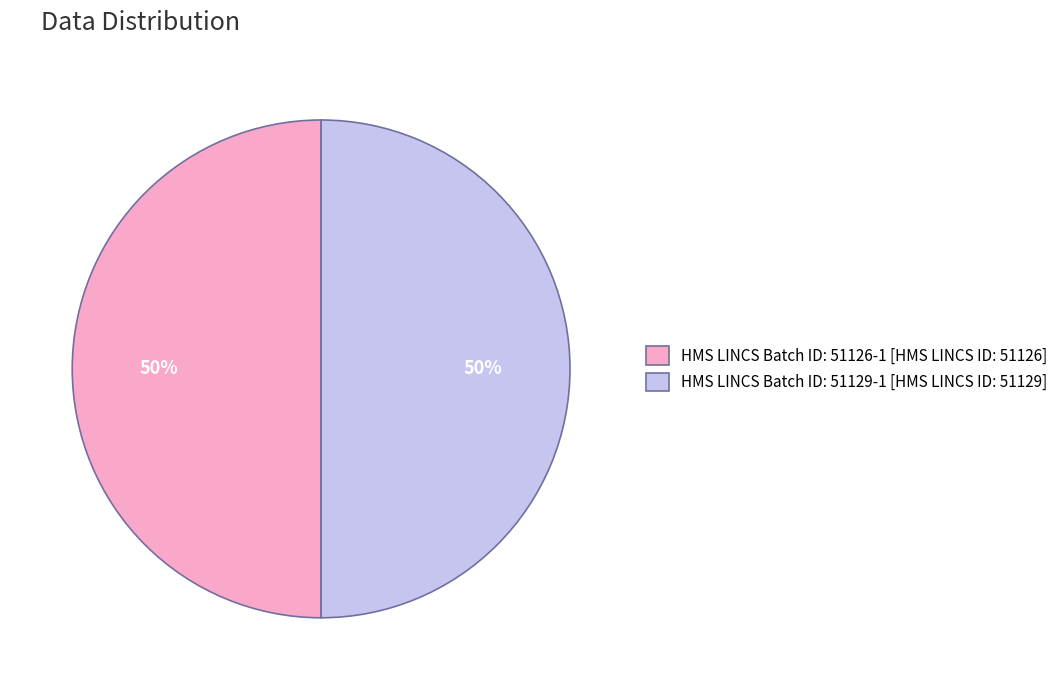

What percentage is the HMS LINCS Batch ID: 51129-1 [HMS LINCS ID: 51129] slice, to the nearest percent?

50%